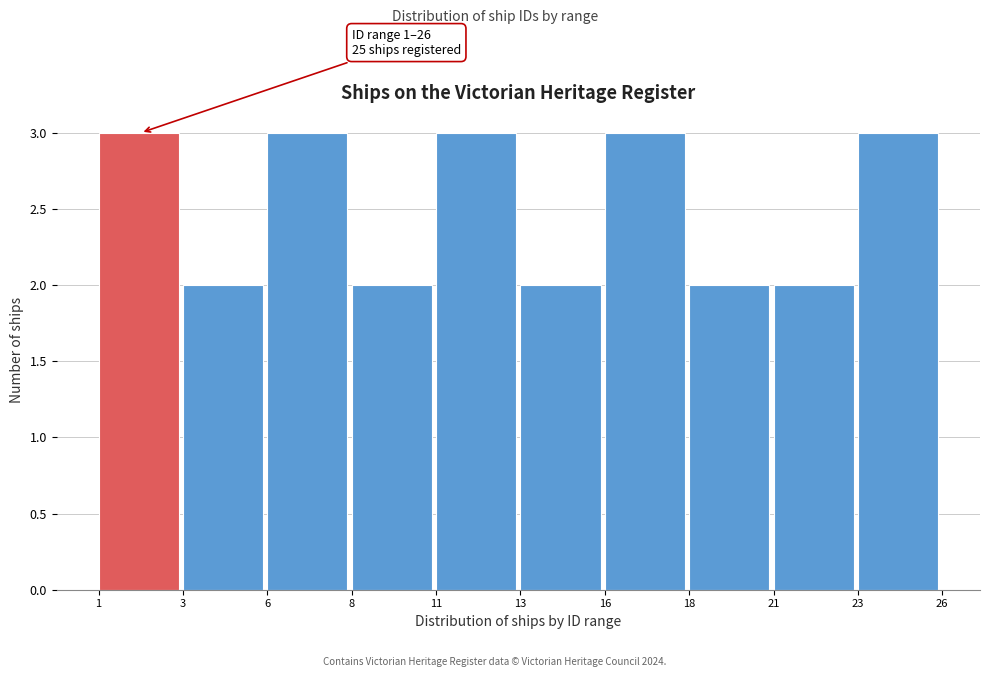

Reading left to right, list all the values displayed in this chart.

1=3	3=2	6=3	8=2	11=3	13=2	16=3	18=2	21=2	23=3